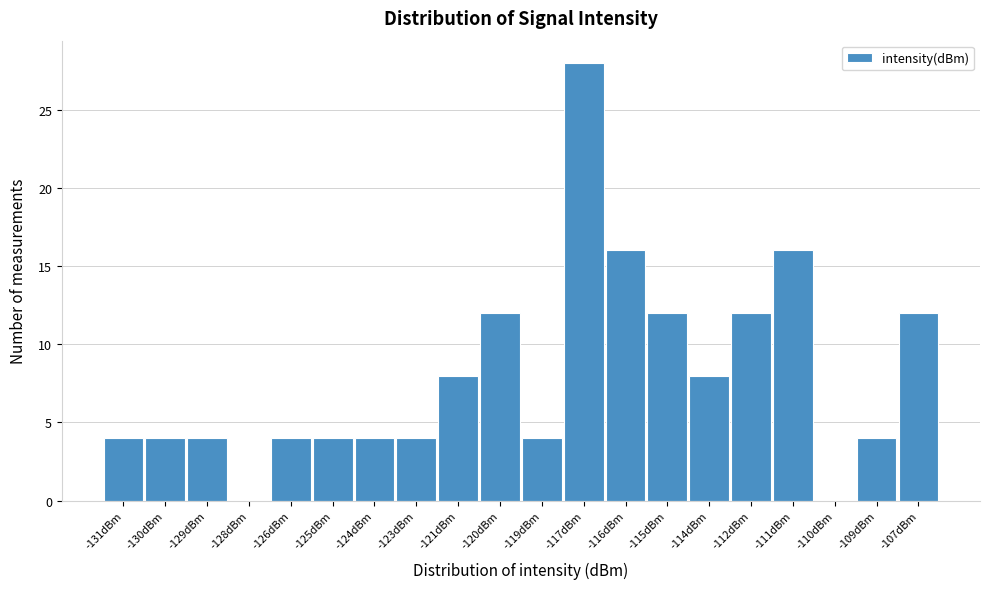

Reading left to right, transcribe all the data shown in this chart.

-131dBm=4	-130dBm=4	-129dBm=4	-128dBm=0	-126dBm=4	-125dBm=4	-124dBm=4	-123dBm=4	-121dBm=8	-120dBm=12	-119dBm=4	-117dBm=28	-116dBm=16	-115dBm=12	-114dBm=8	-112dBm=12	-111dBm=16	-110dBm=0	-109dBm=4	-107dBm=12